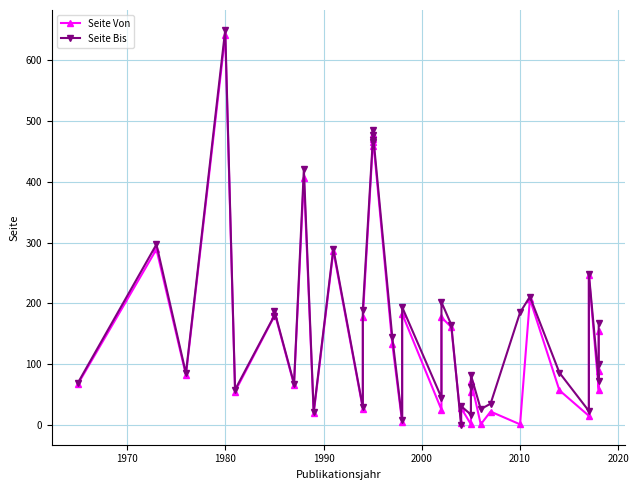

Which series has the widest spread of values?

Seite Bis